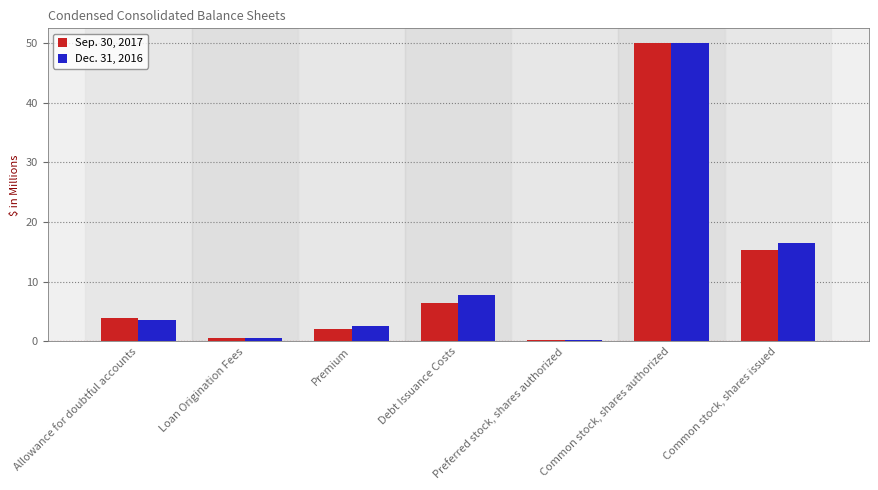

The Dec. 31, 2016 series shows 2.4 at Debt Issuance Costs. True or false?

False